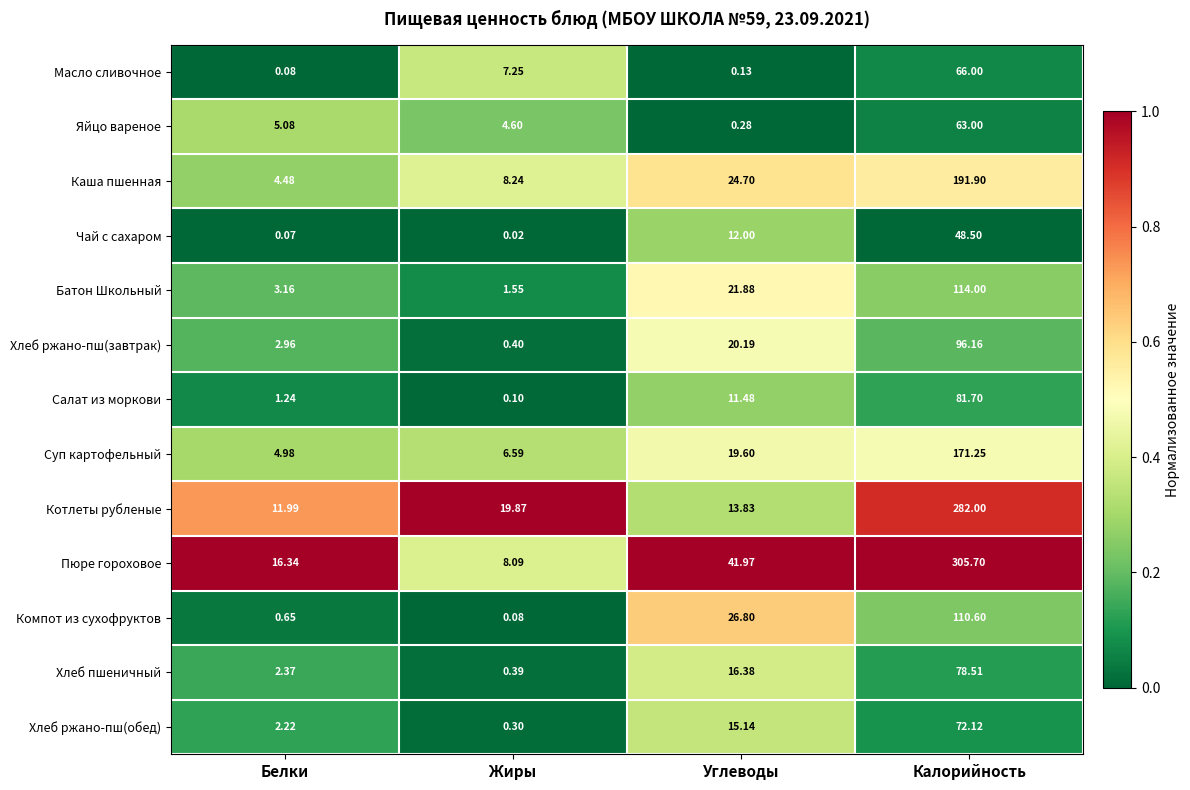

At Калорийность, list the series in order from smallest to largest.

Чай с сахаром, Яйцо вареное, Масло сливочное, Хлеб ржано-пш(обед), Хлеб пшеничный, Салат из моркови, Хлеб ржано-пш(завтрак), Компот из сухофруктов, Батон Школьный, Суп картофельный, Каша пшенная, Котлеты рубленые, Пюре гороховое